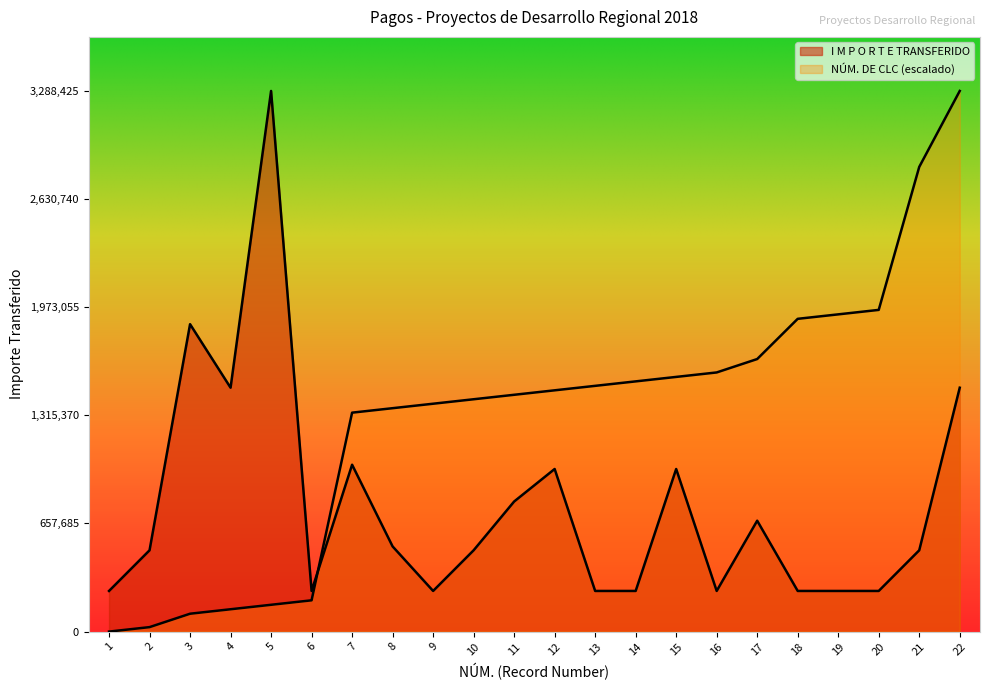

After their last crossing, which series has the higher values: NÚM. DE CLC or I M P O R T E TRANSFERIDO?

NÚM. DE CLC